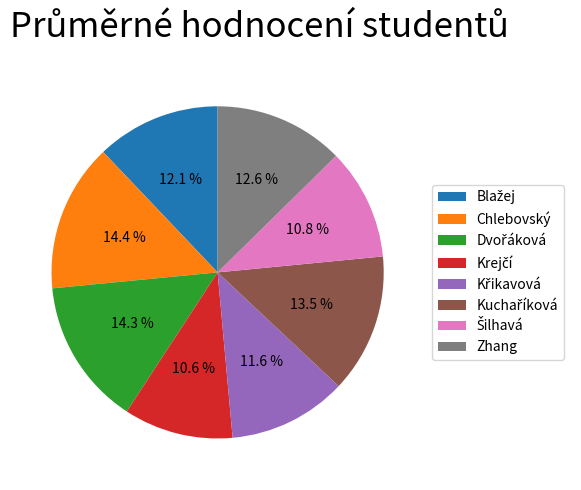

Does Zhang represent more than half of the total?

No